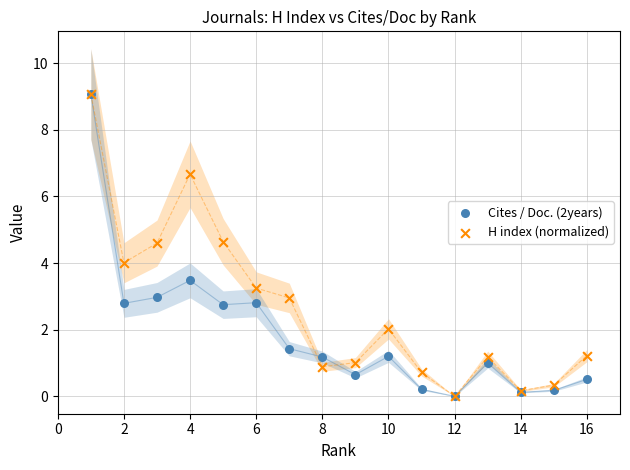

What are all the series names shown in the legend?

Cites / Doc. (2years), H index (normalized)